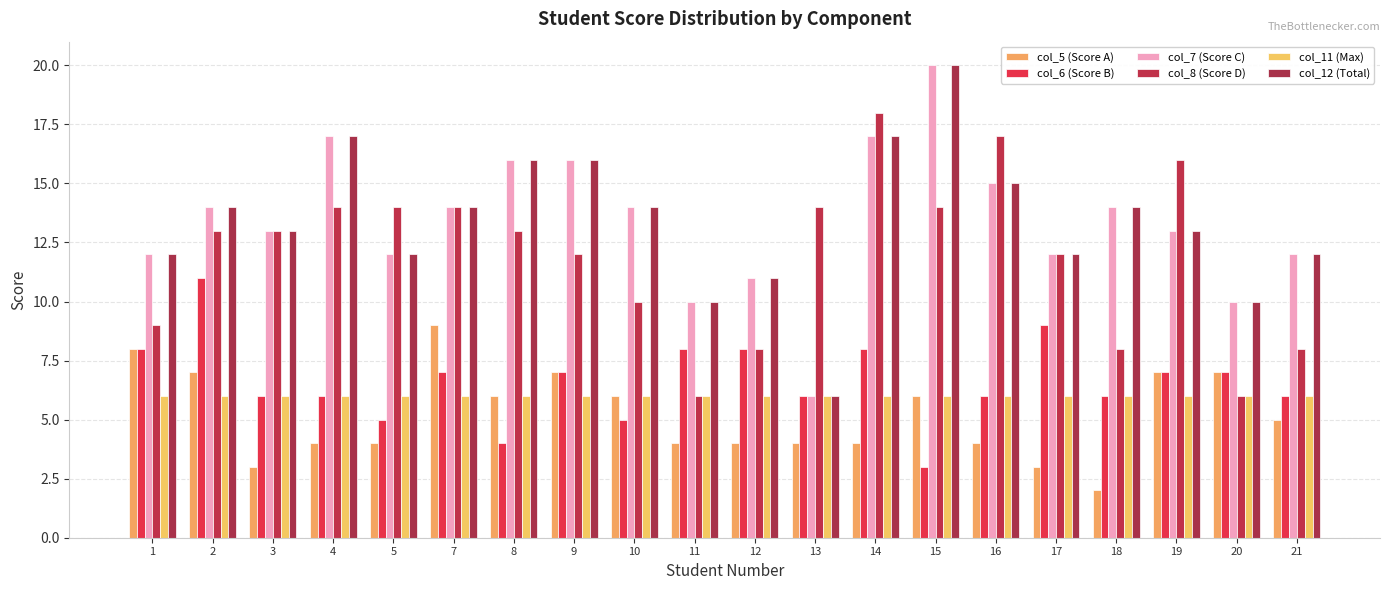

List the series in order of their peak value, lowest first.

col_11 (Max), col_5 (Score A), col_6 (Score B), col_8 (Score D), col_7 (Score C), col_12 (Total)